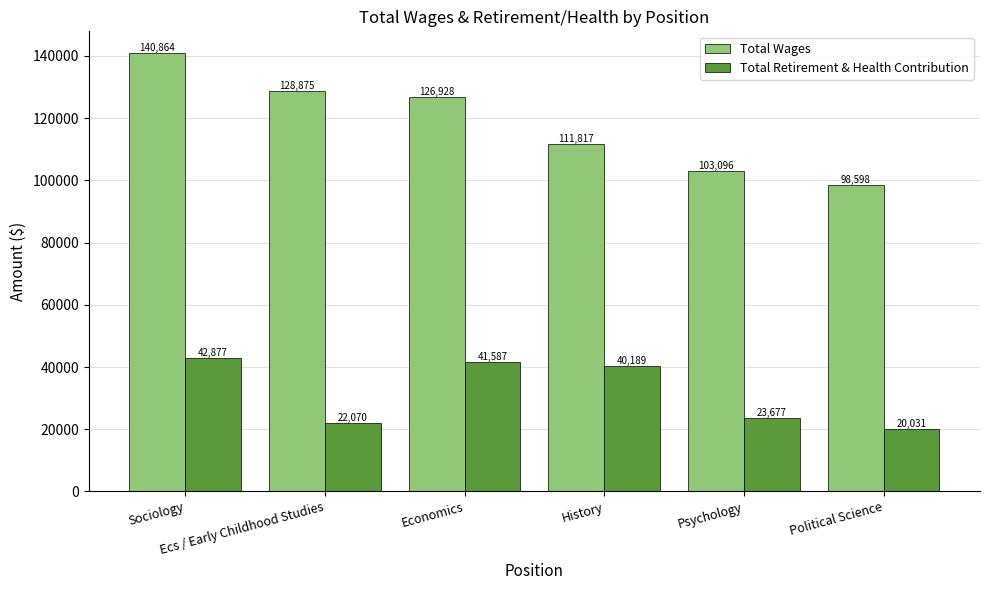

Is the value of Total Retirement & Health Contribution at Sociology greater than the value of Total Wages at Economics?

No